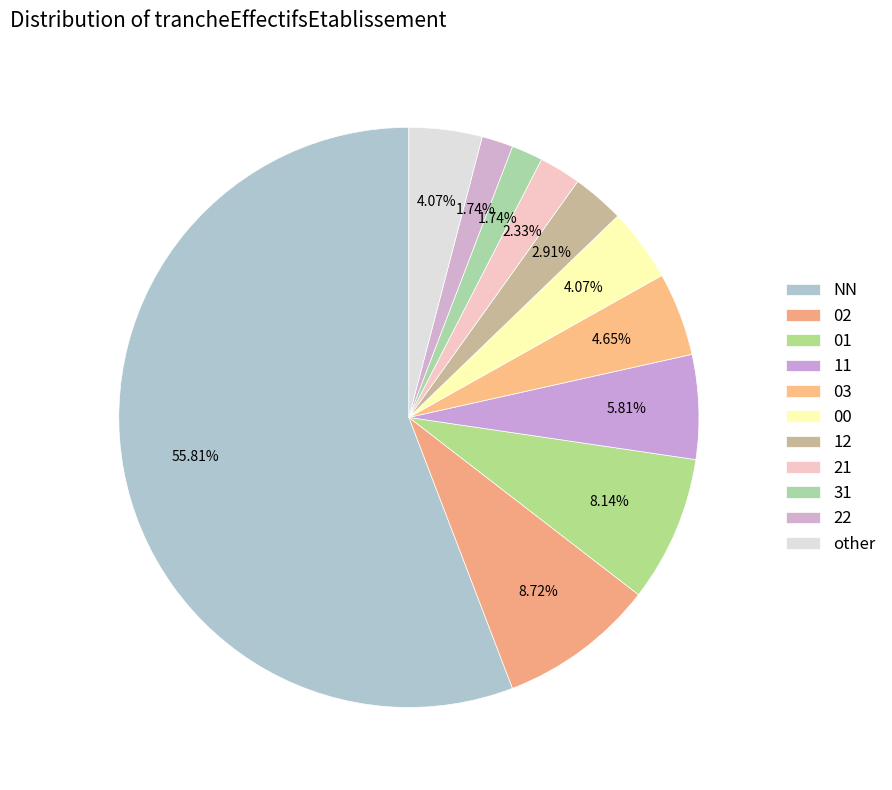

Does any single category account for the majority?

Yes